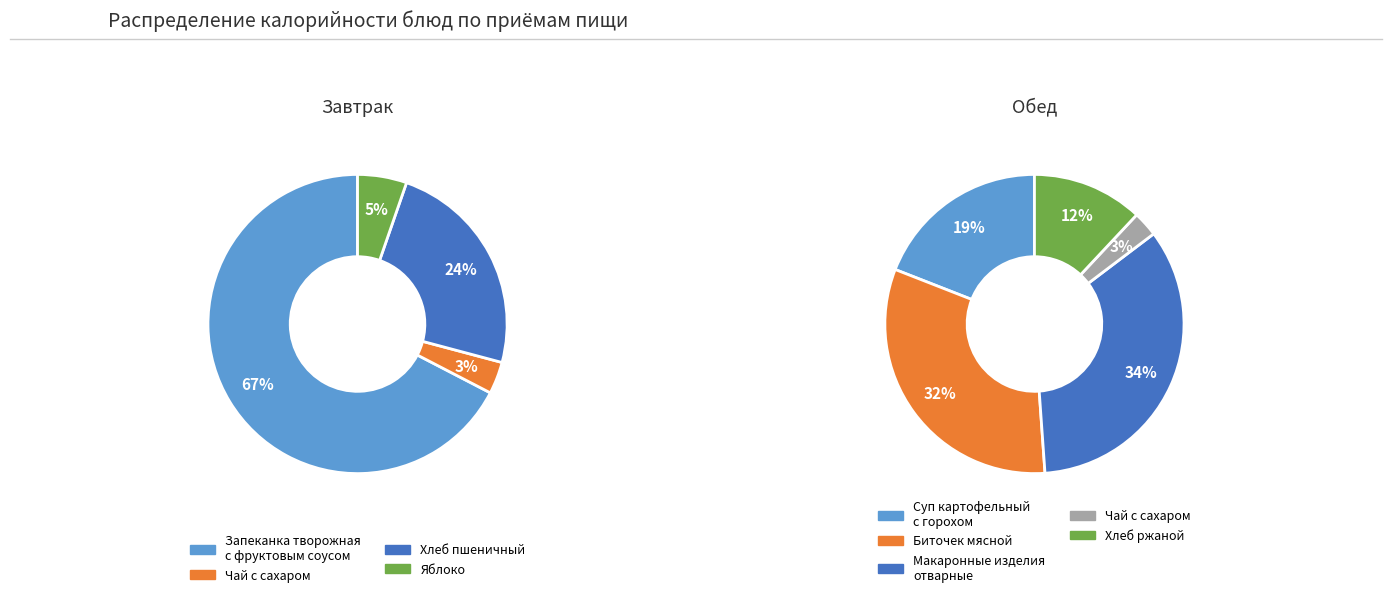

How many slices are in this pie chart?

9